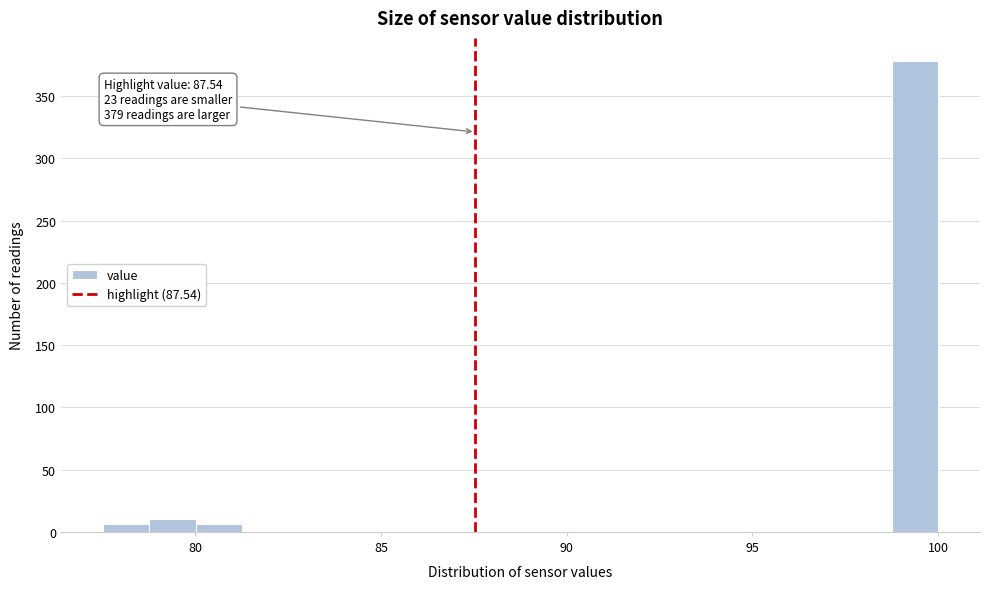

Read against the x-axis, roughly where is the centre of the tallest bar?

99.5